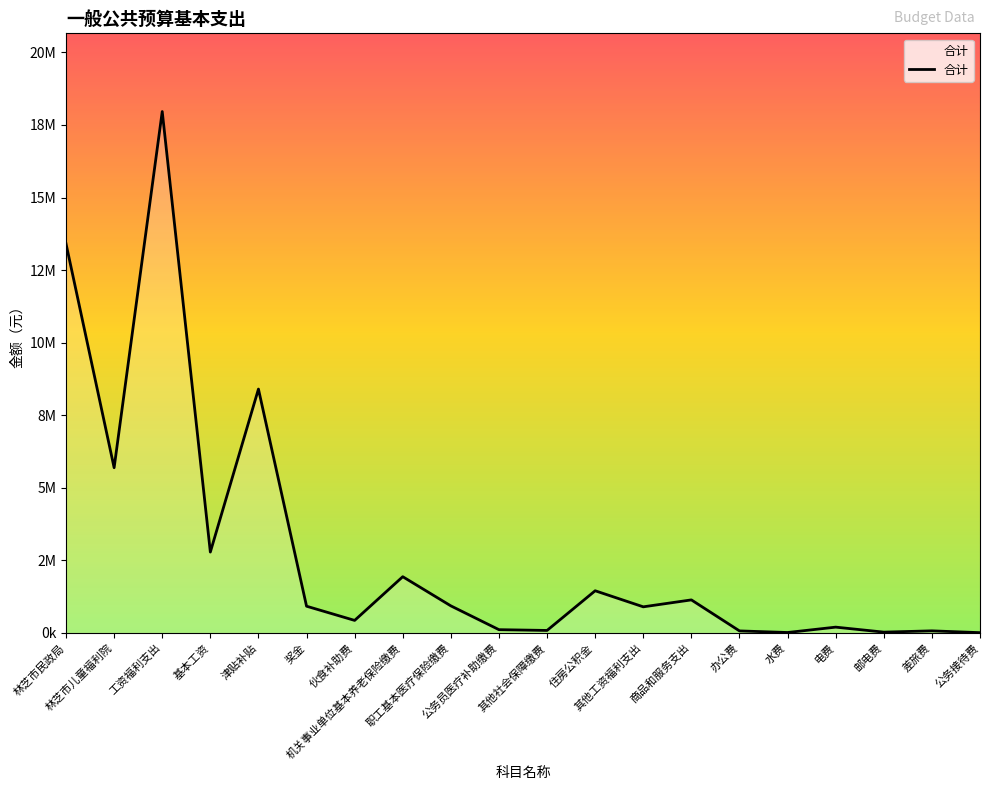

Between 基本工资 and 邮电费, which is larger?

基本工资